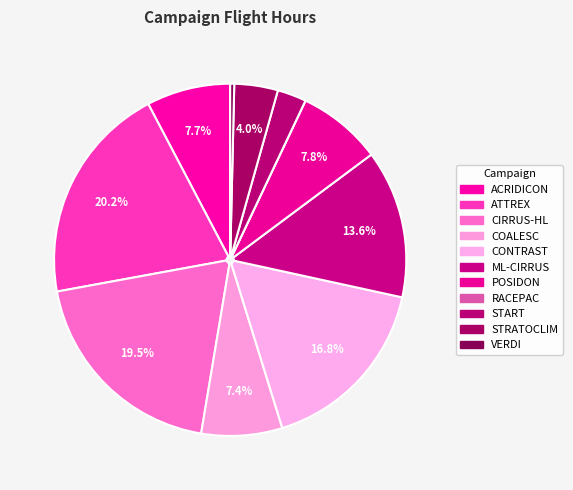

Rank the categories by value from highest to lowest.

ATTREX, CIRRUS-HL, CONTRAST, ML-CIRRUS, POSIDON, ACRIDICON, COALESC, STRATOCLIM, START, VERDI, RACEPAC